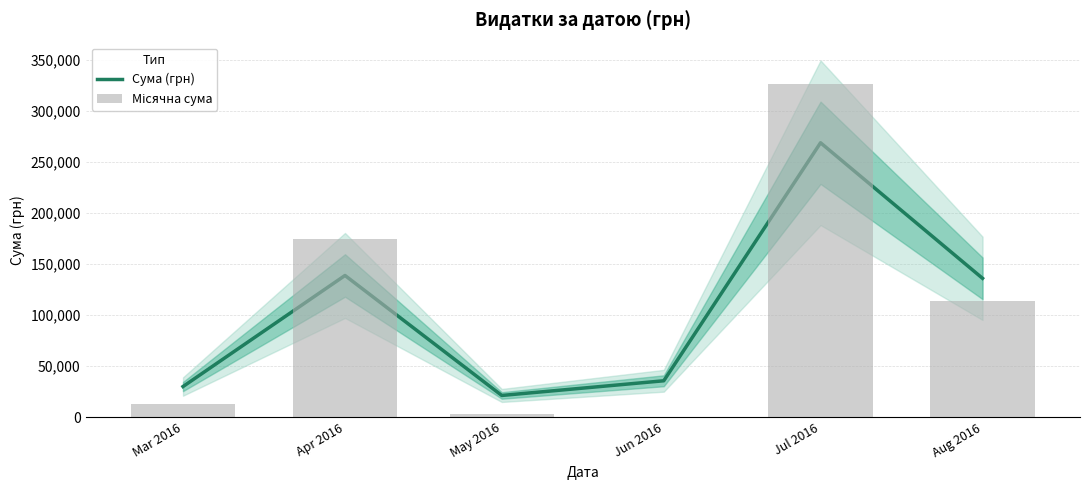

Rank the series at Apr 2016 from lowest to highest value.

Сума (грн), Місячна сума